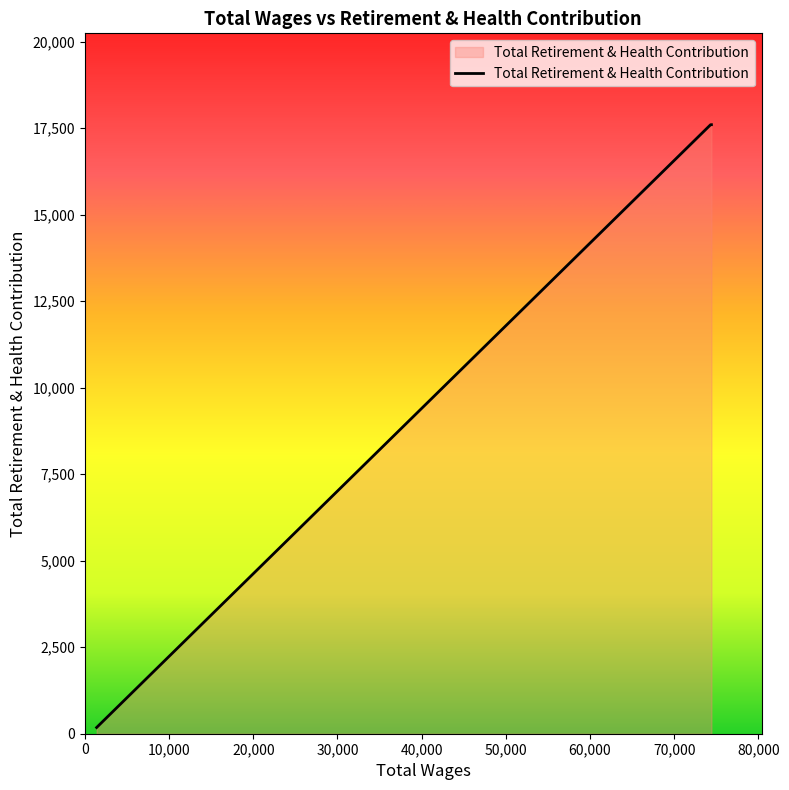

How many lines are shown in the chart?

1